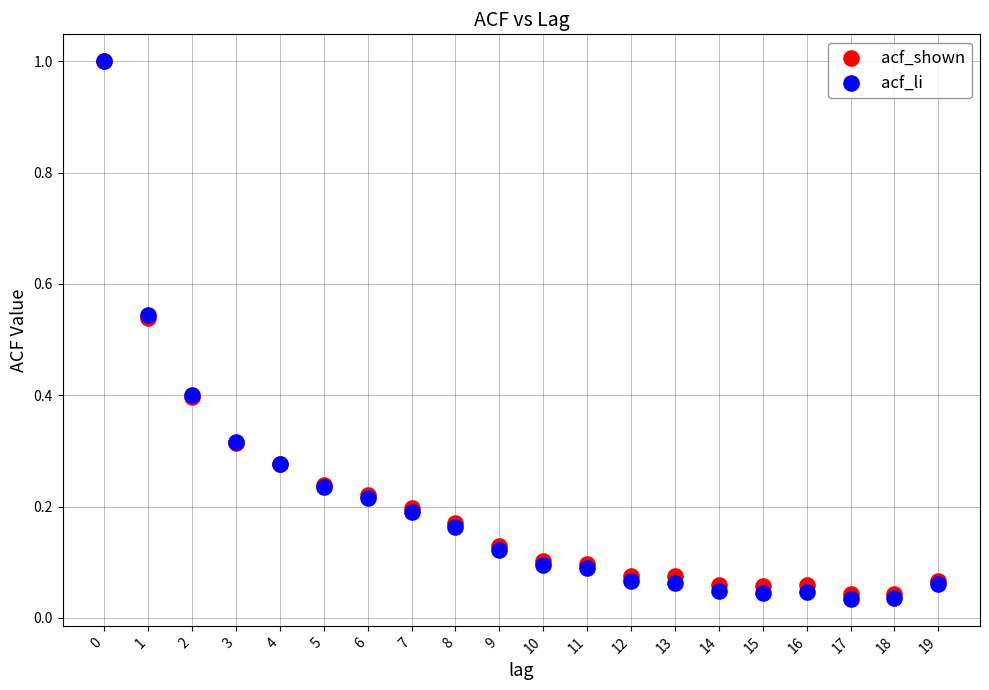

What are all the series names shown in the legend?

acf_shown, acf_li